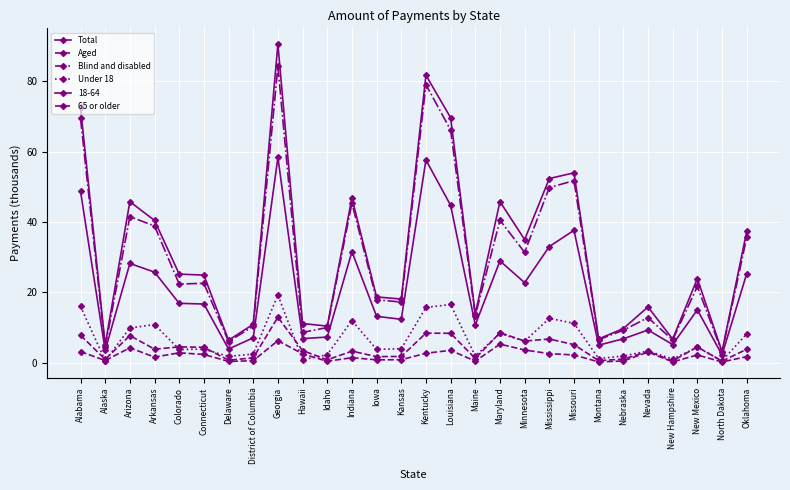

What is the label of the 18th point from the right?

Idaho